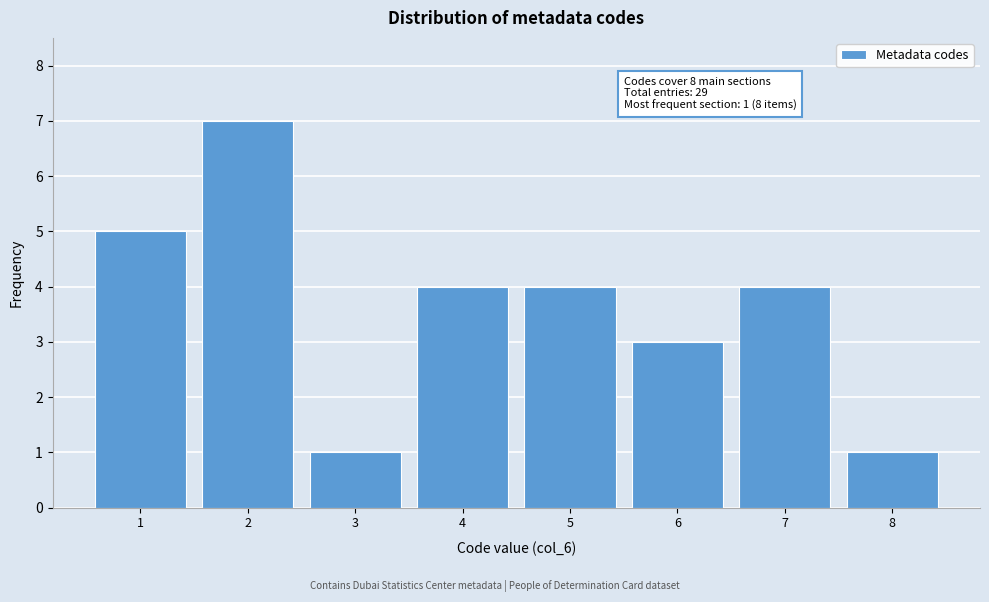

Over which range of the x-axis is the bar tallest?

1.5 to 2.5